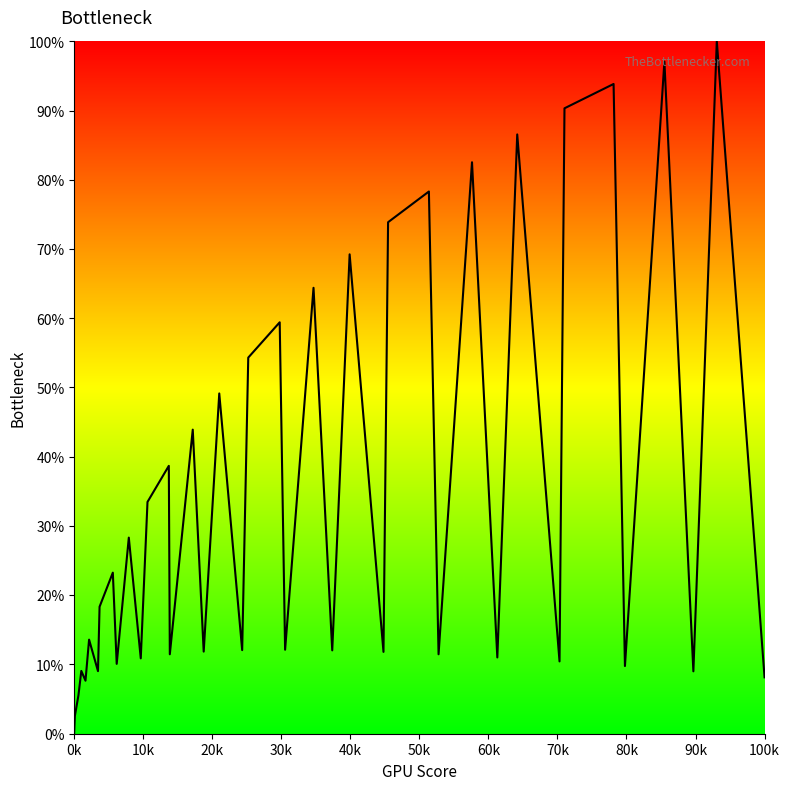

What is the greatest value displayed?

100.0